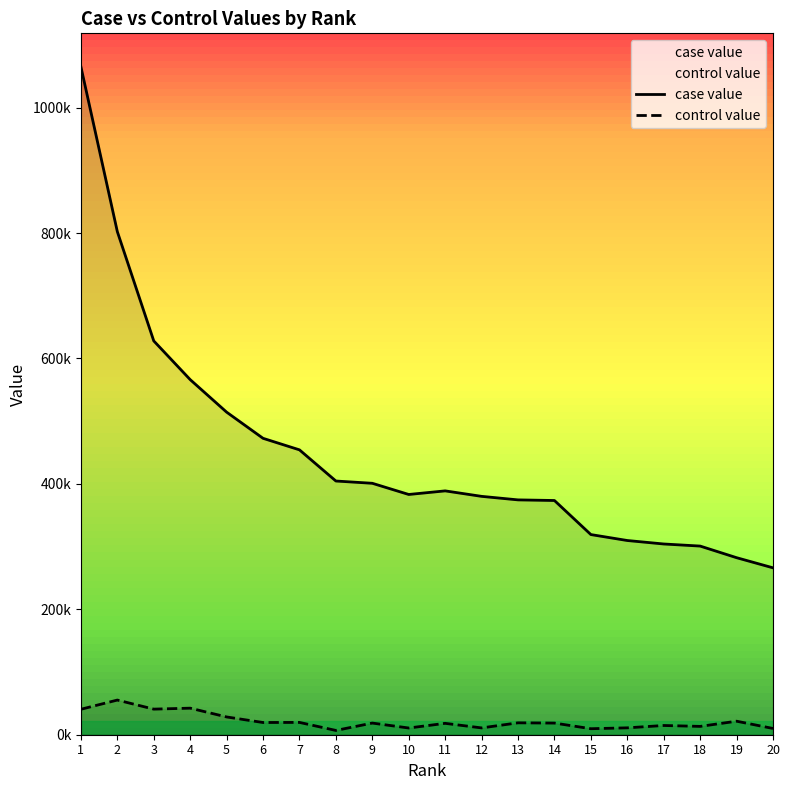

Rank the categories by control value value from highest to lowest.

2, 4, 3, 1, 5, 19, 7, 6, 13, 9, 14, 11, 17, 18, 16, 12, 10, 20, 15, 8